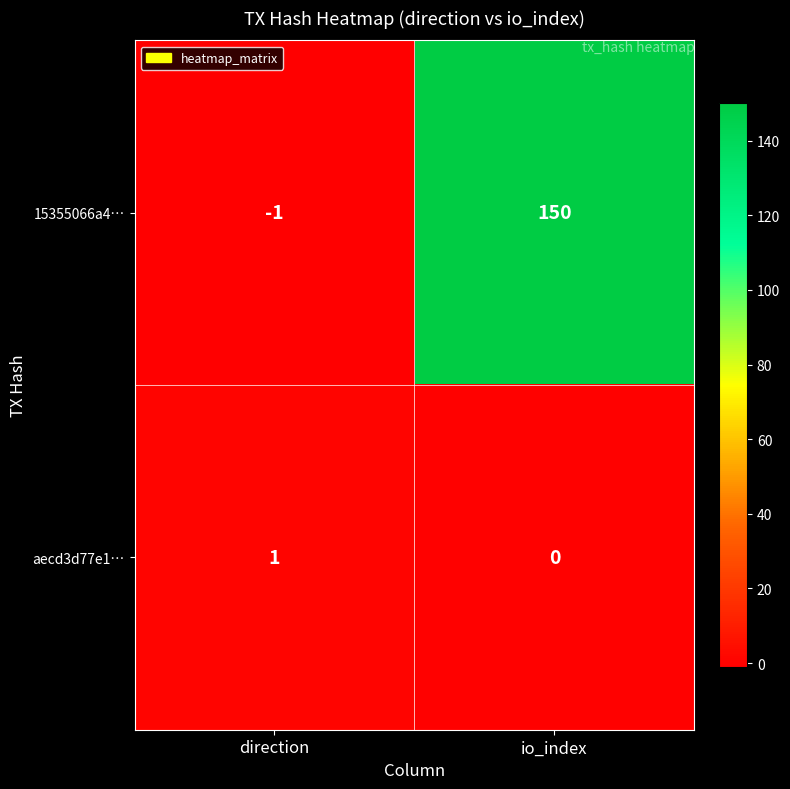

Reading right to left, list all the values displayed in this chart.

15355066a4…: 150	-1
aecd3d77e1…: 0	1